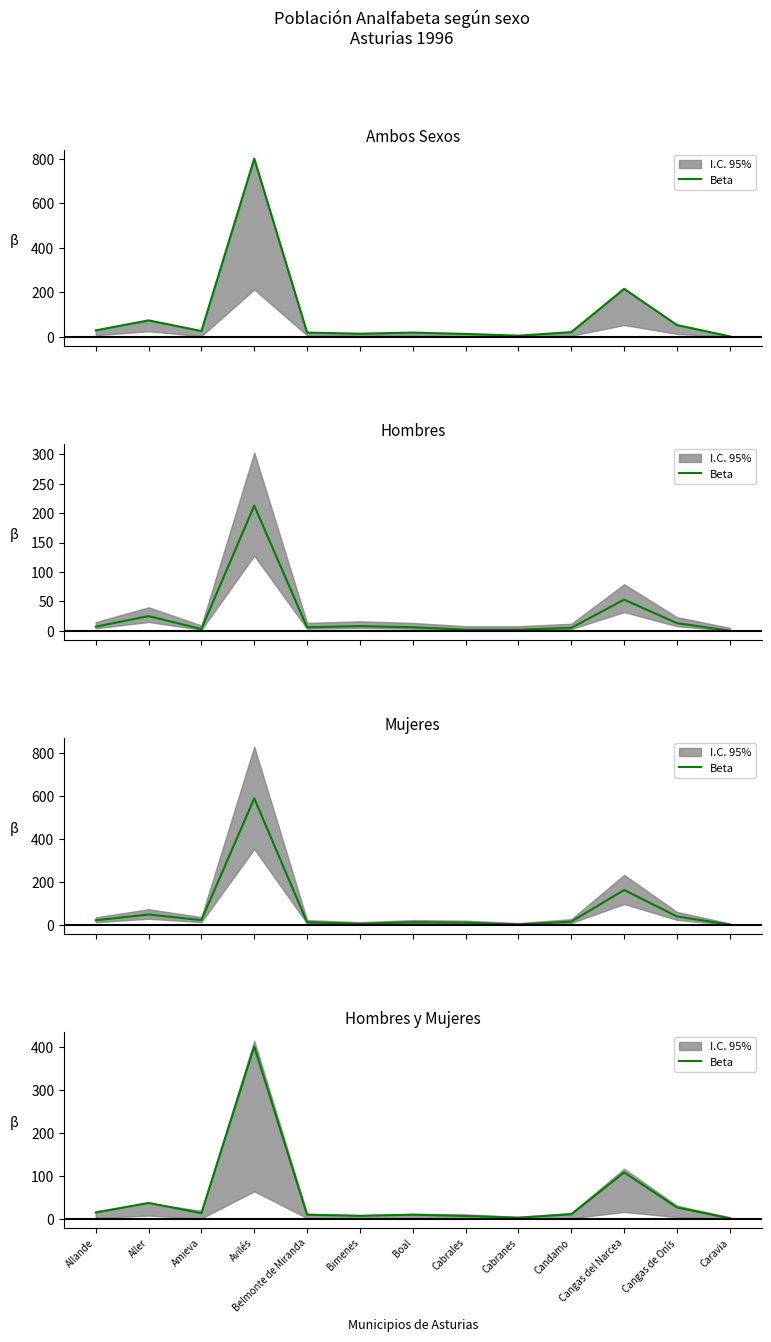

What is the ratio of the value at Aller to the value at Candamo?

3.5